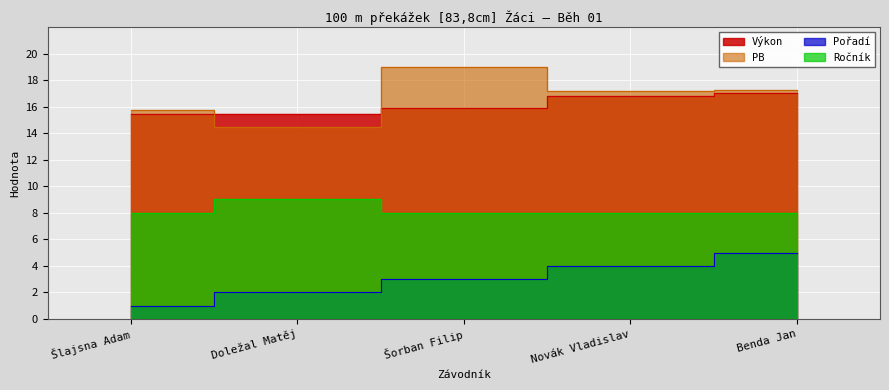

The value of Pořadí at Šorban Filip is 3.0. True or false?

True